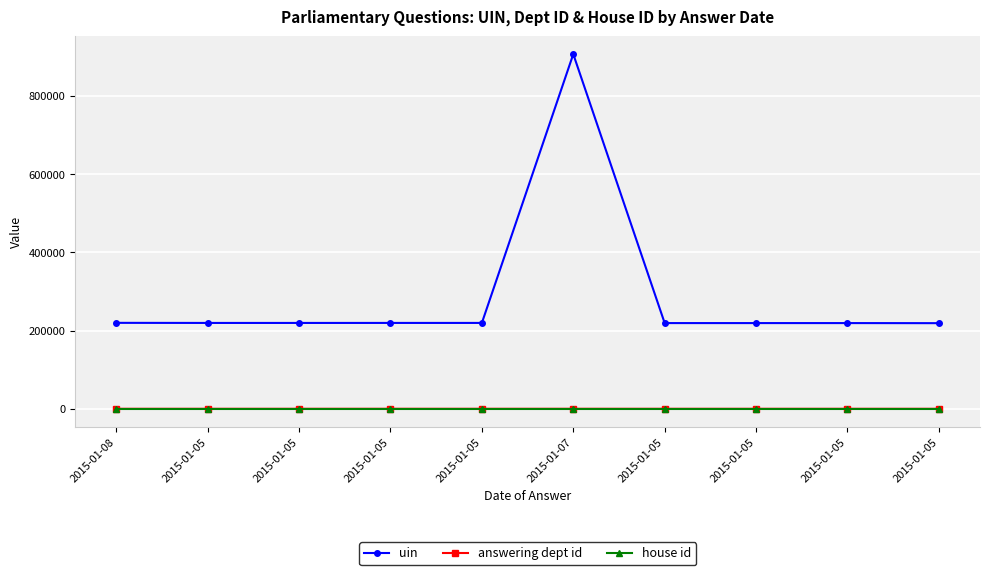

What is the maximum value shown in the chart?

906852